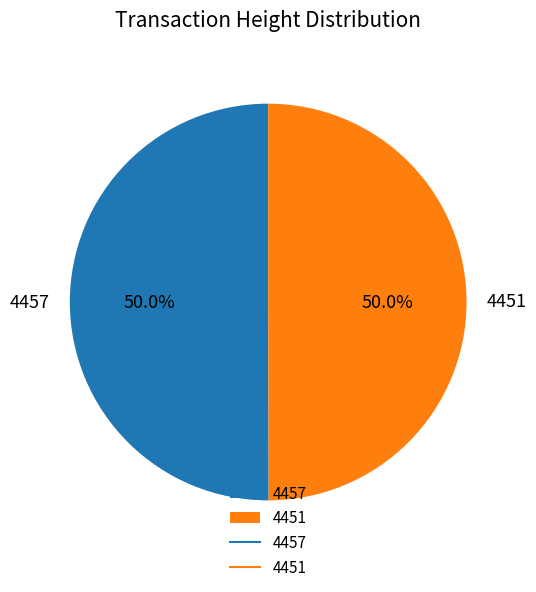

What is the ratio of the value at 4457 to the value at 4451?

1.0